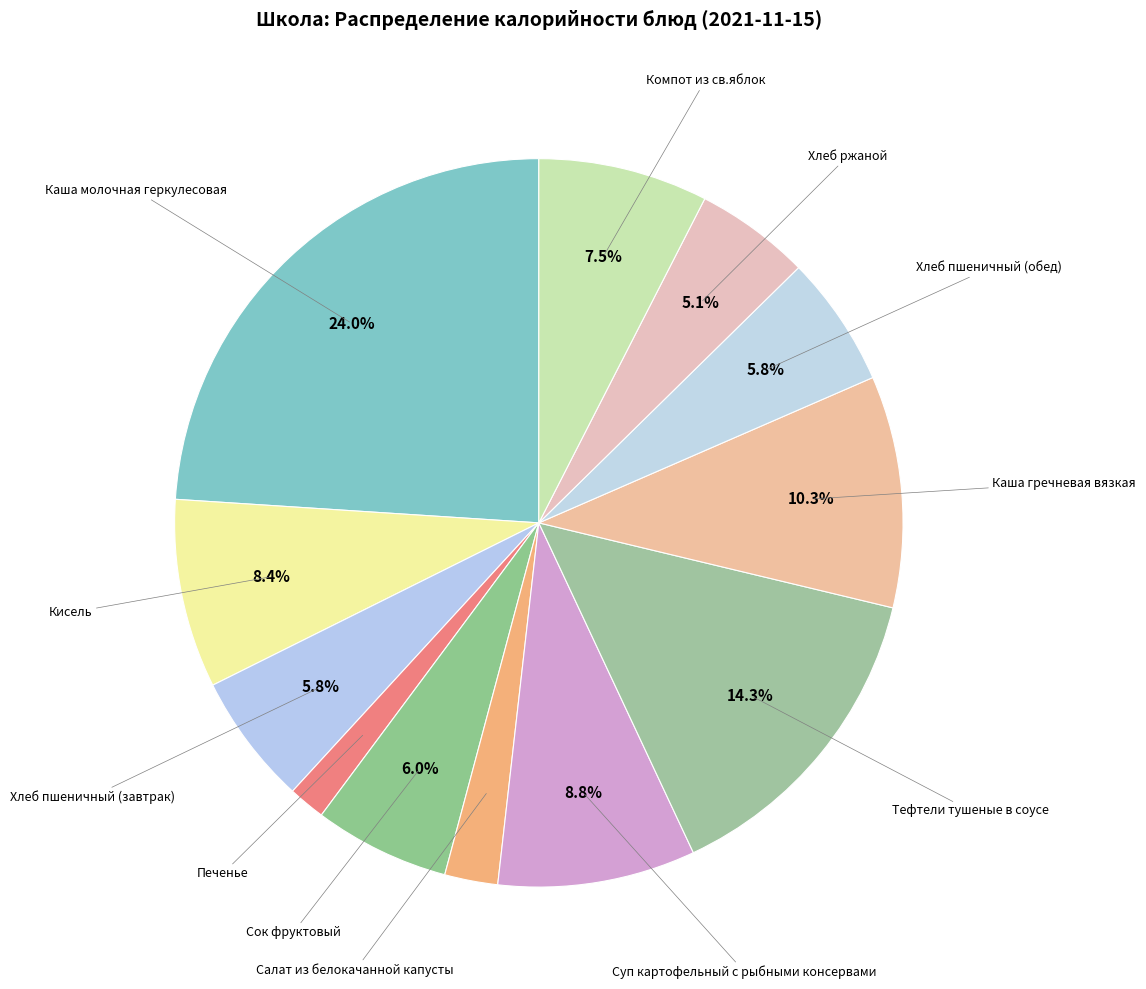

Does any single category account for the majority?

No